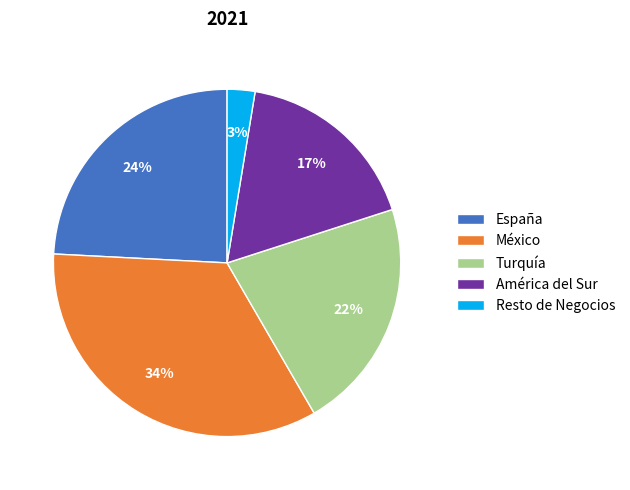

Does América del Sur represent more than half of the total?

No